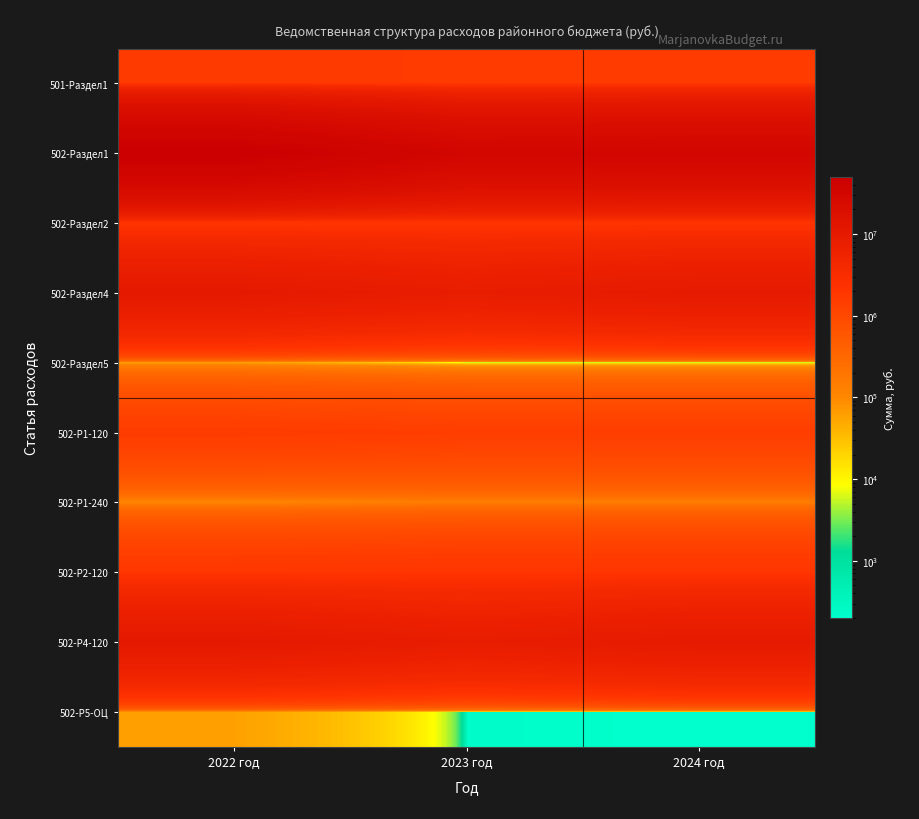

How many series are shown in this chart?

10